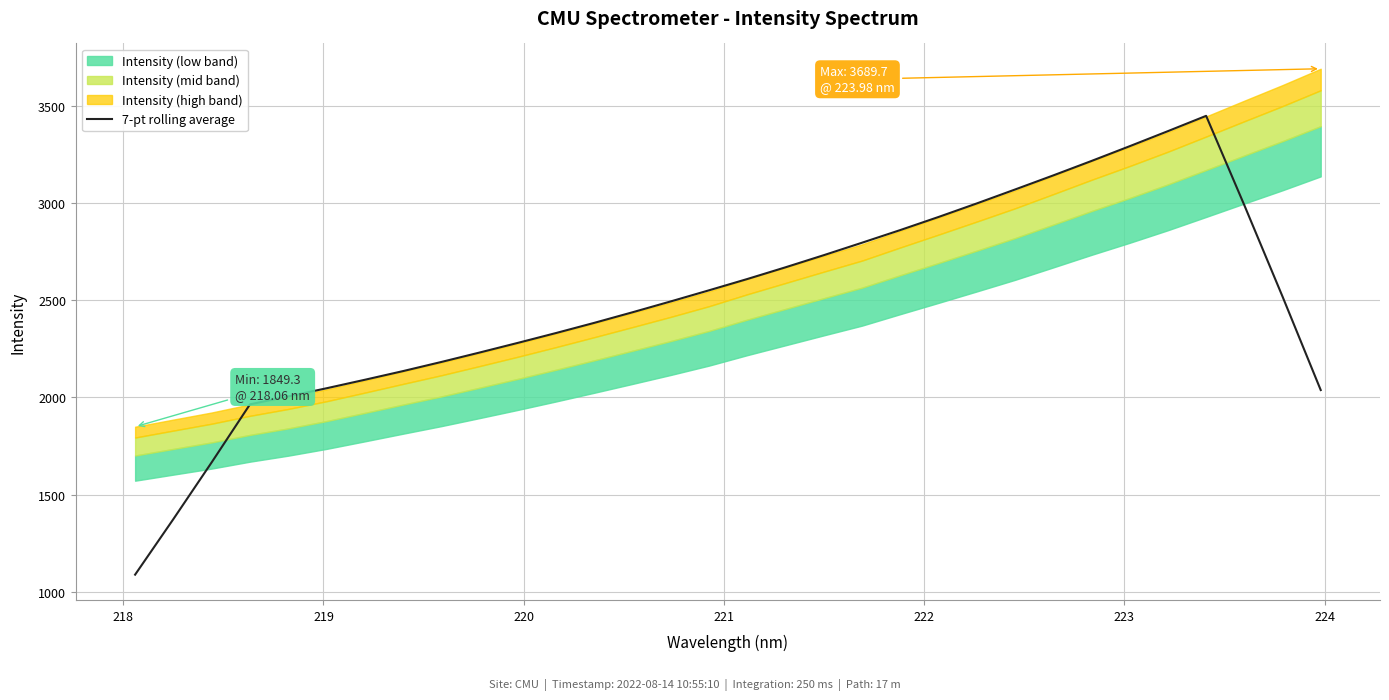

What is the lowest value of the 7-pt rolling average series?

1088.9